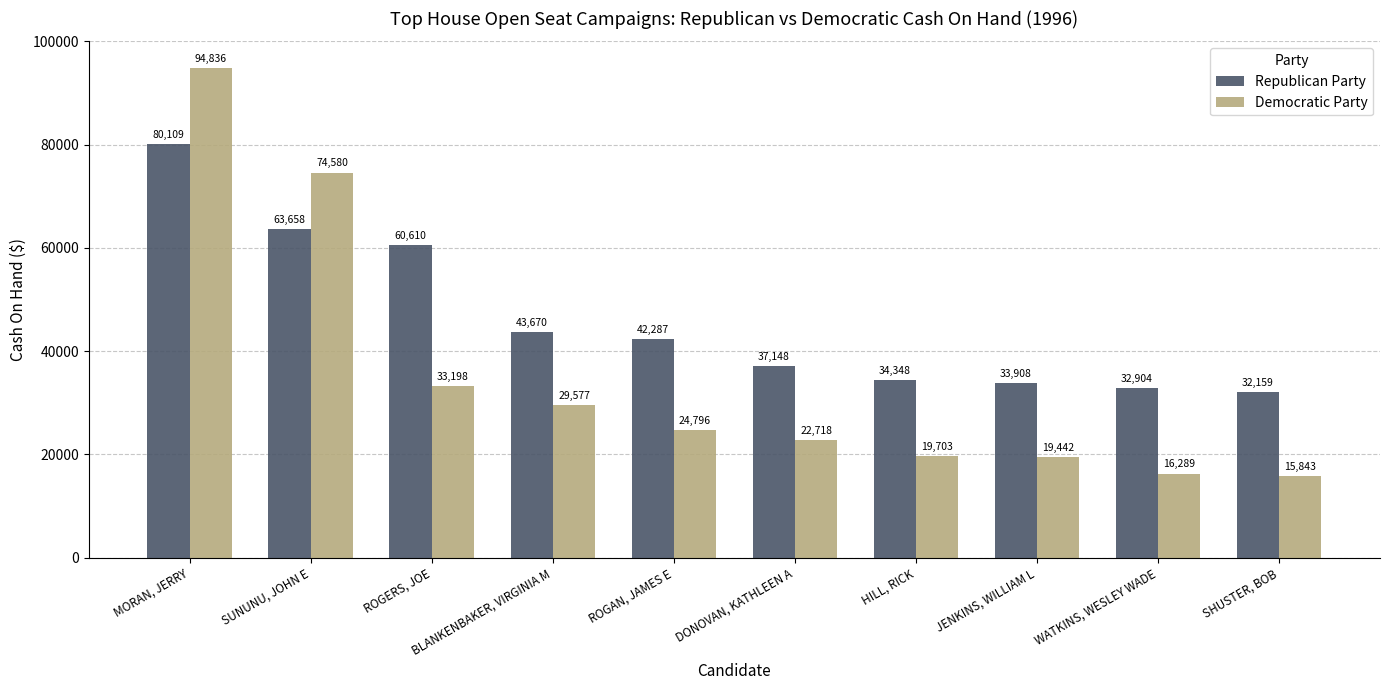

Which series has the largest total across all categories?

Republican Party